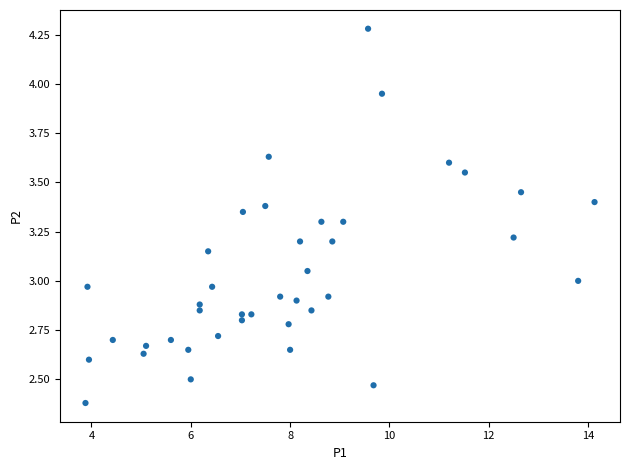

What is the range of X values (max minus min)?

10.2